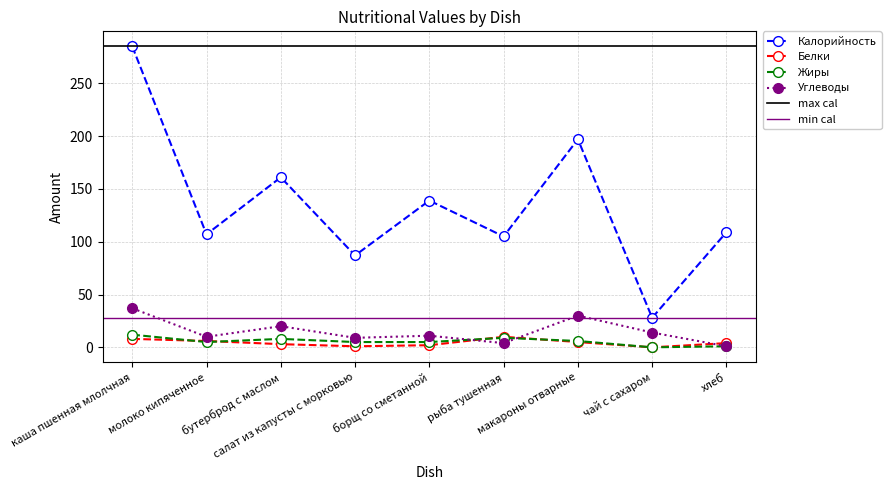

In Жиры, how many points are higher than both neighbors (excluding endpoints)?

2